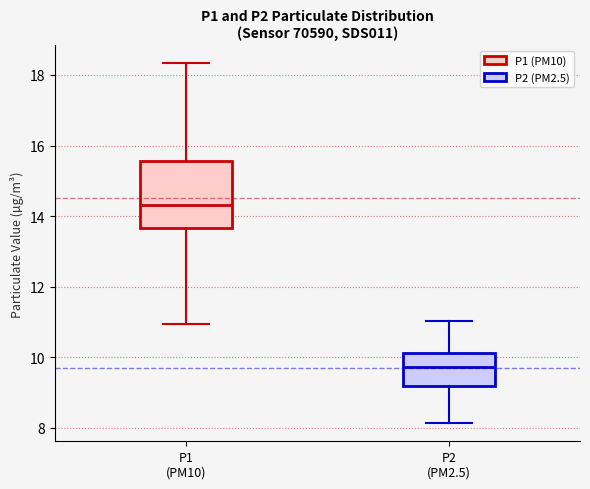

Which box has the highest median line?

P1 (PM10)